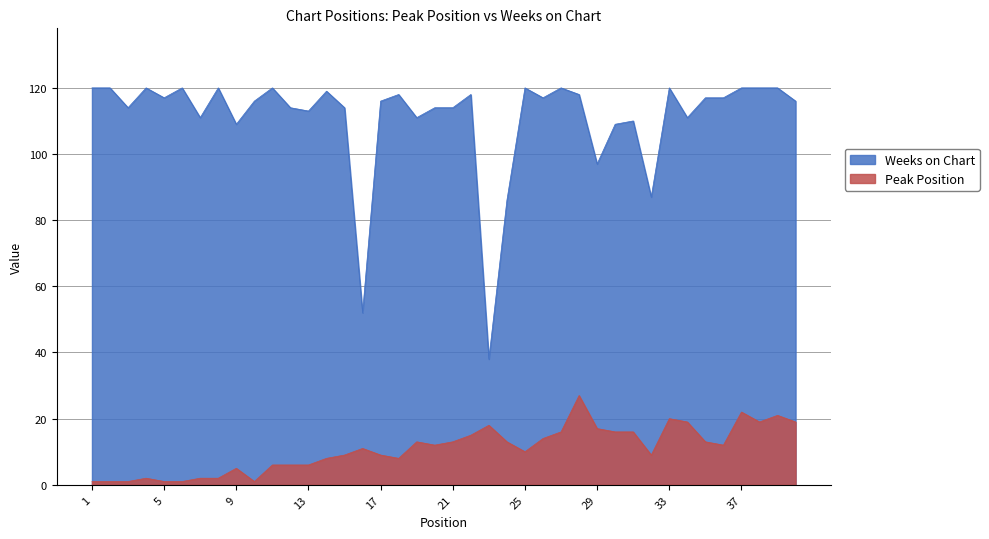

What is the value of the Weeks on Chart point at the 38th from the left?

120